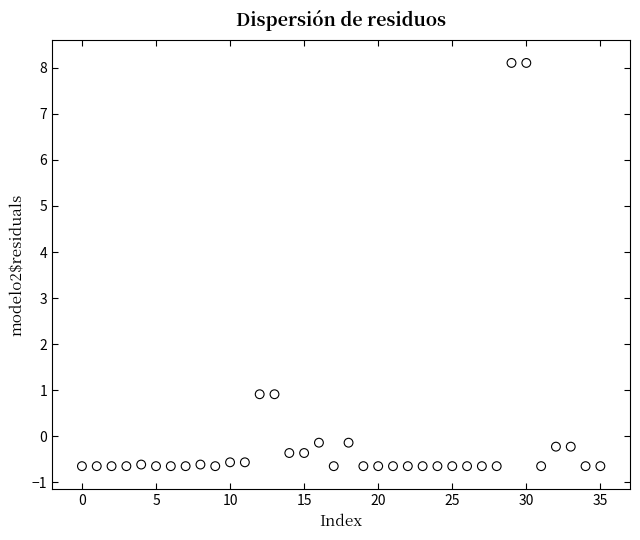

What is the range of Y values (max minus min)?

8.8